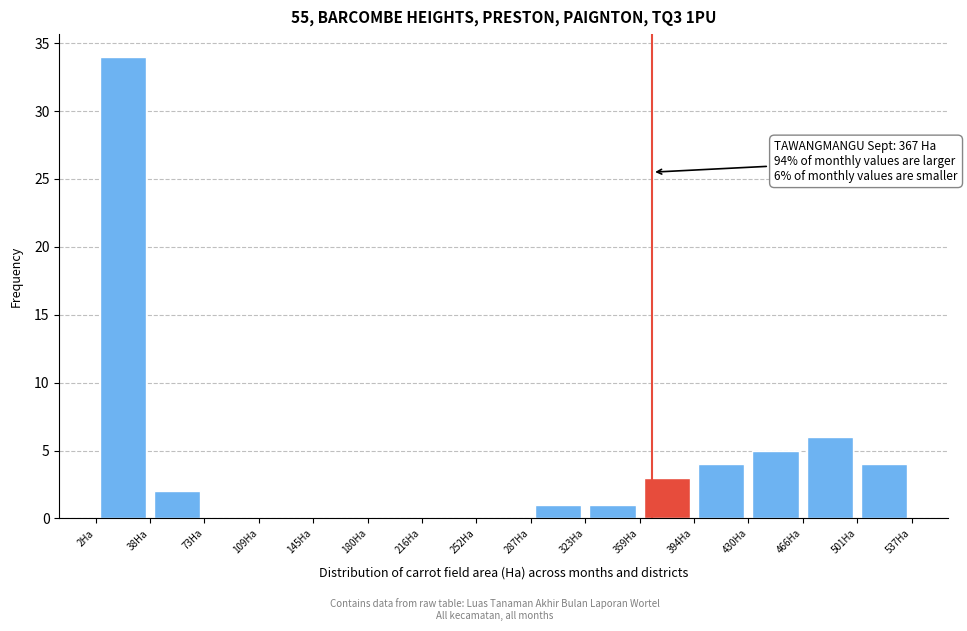

Which range on the x-axis has the tallest bar?

0 to 40